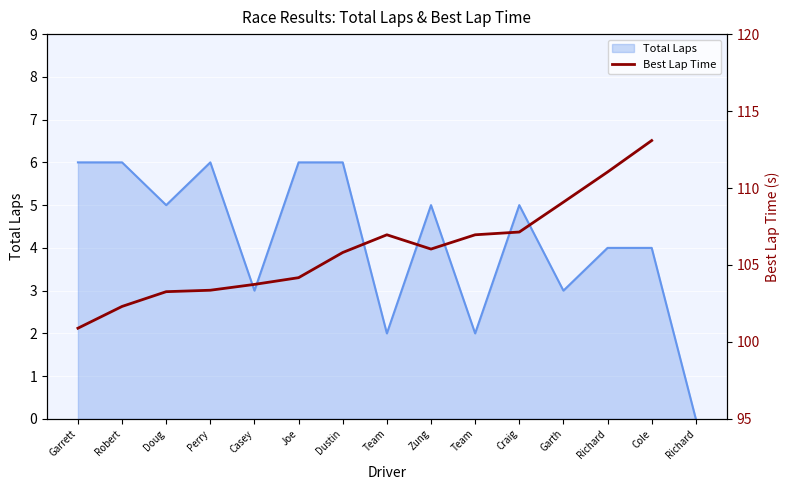

The chart shows a value of 43.8 at Garrett. True or false?

False